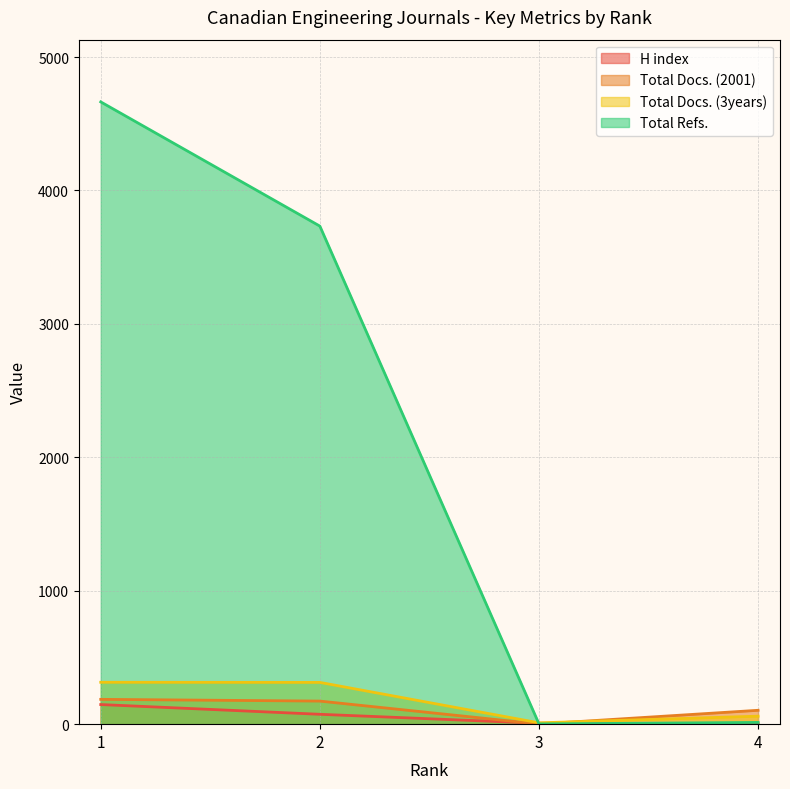

The value of Total Refs. at 2 is 3733. True or false?

True